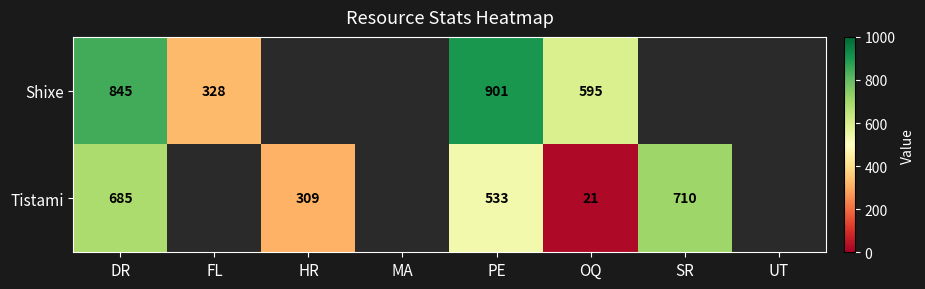

What is the total value across all series at DR?

1530